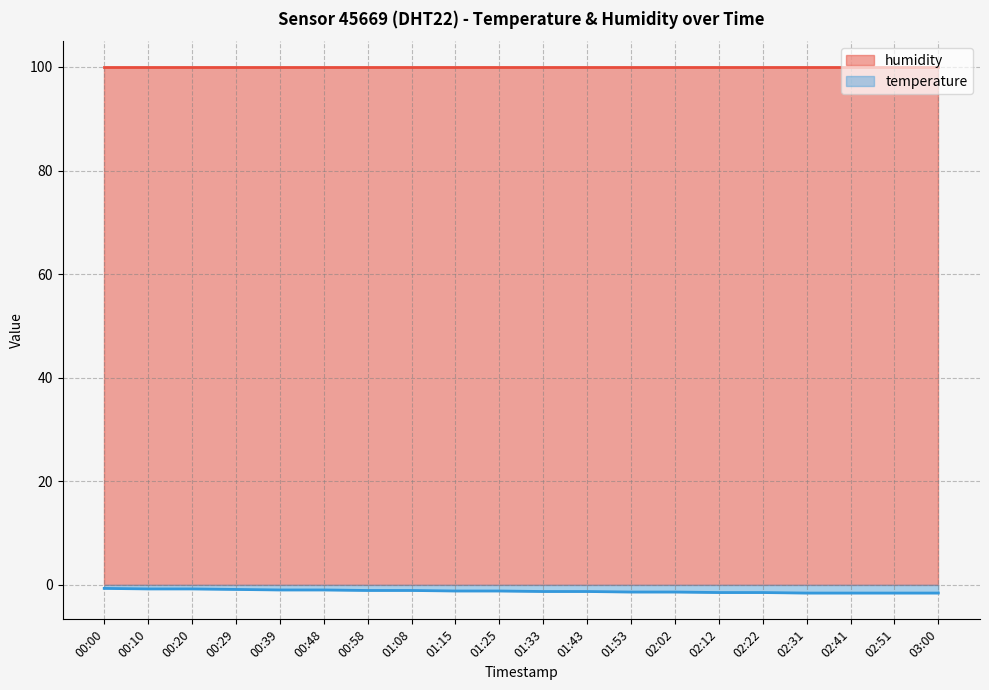

Does the chart have visible grid lines?

Yes